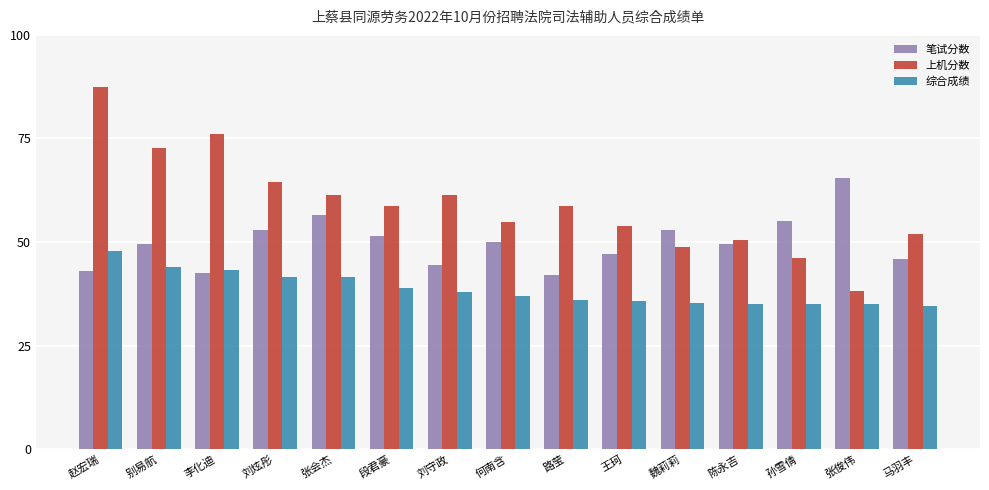

What are all the series names shown in the legend?

笔试分数, 上机分数, 综合成绩